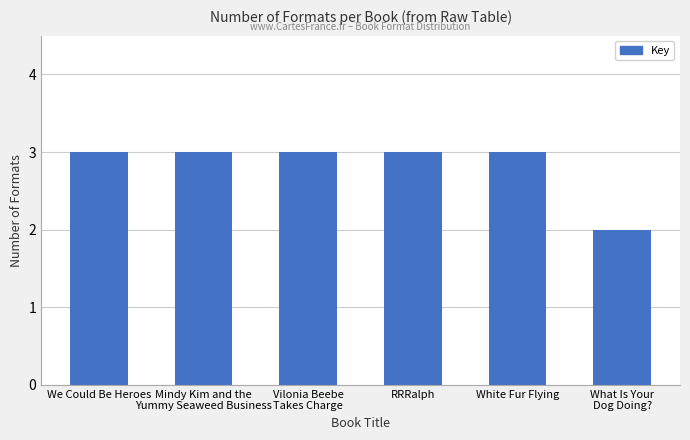

How many series are shown in this chart?

1